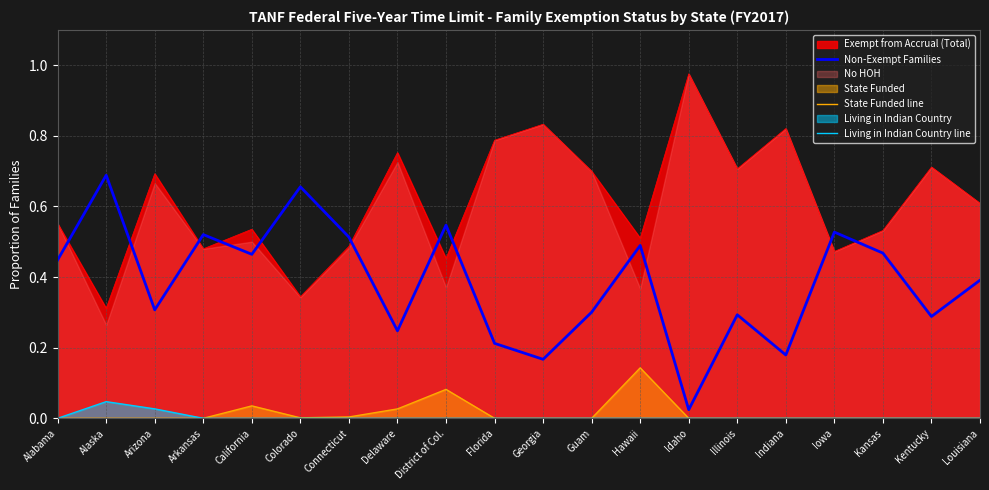

Reading left to right, transcribe all the data shown in this chart.

Non-Exempt Families: Alabama=0.4	Alaska=0.7	Arizona=0.3	Arkansas=0.5	California=0.5	Colorado=0.7	Connecticut=0.5	Delaware=0.2	District of Col.=0.5	Florida=0.2	Georgia=0.2	Guam=0.3	Hawaii=0.5	Idaho=0.0	Illinois=0.3	Indiana=0.2	Iowa=0.5	Kansas=0.5	Kentucky=0.3	Louisiana=0.4
State Funded line: Alabama=0.0	Alaska=0.0	Arizona=0.0	Arkansas=0.0	California=0.0	Colorado=0.0	Connecticut=0.0	Delaware=0.0	District of Col.=0.1	Florida=0.0	Georgia=0.0	Guam=0.0	Hawaii=0.1	Idaho=0.0	Illinois=0.0	Indiana=0.0	Iowa=0.0	Kansas=0.0	Kentucky=0.0	Louisiana=0.0
Living in Indian Country line: Alabama=0.0	Alaska=0.0	Arizona=0.0	Arkansas=0.0	California=0.0	Colorado=0.0	Connecticut=0.0	Delaware=0.0	District of Col.=0.0	Florida=0.0	Georgia=0.0	Guam=0.0	Hawaii=0.0	Idaho=0.0	Illinois=0.0	Indiana=0.0	Iowa=0.0	Kansas=0.0	Kentucky=0.0	Louisiana=0.0